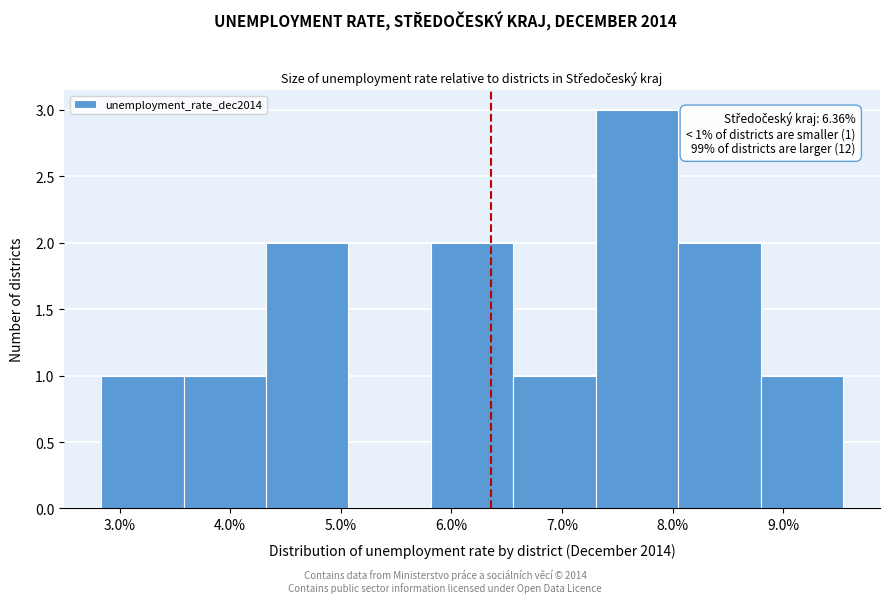

Over which range of the x-axis is the bar tallest?

7.3 to 8.0